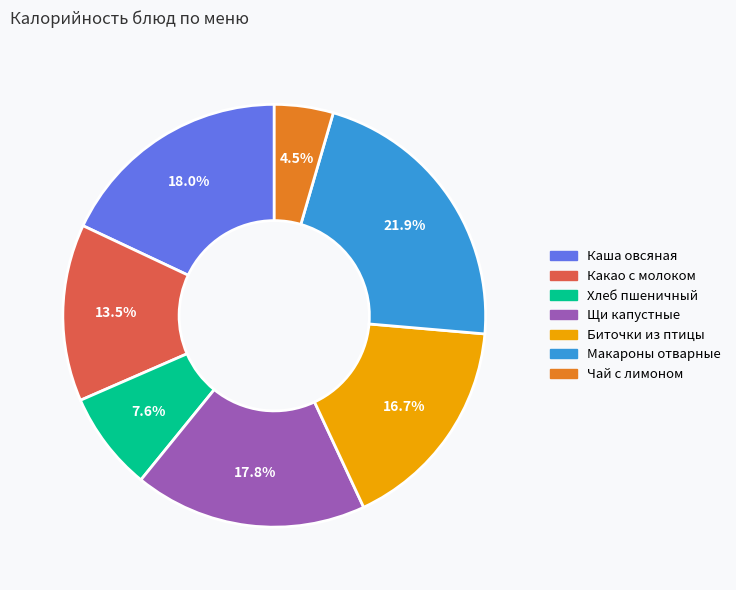

Is there any slice that represents more than half of the pie?

No